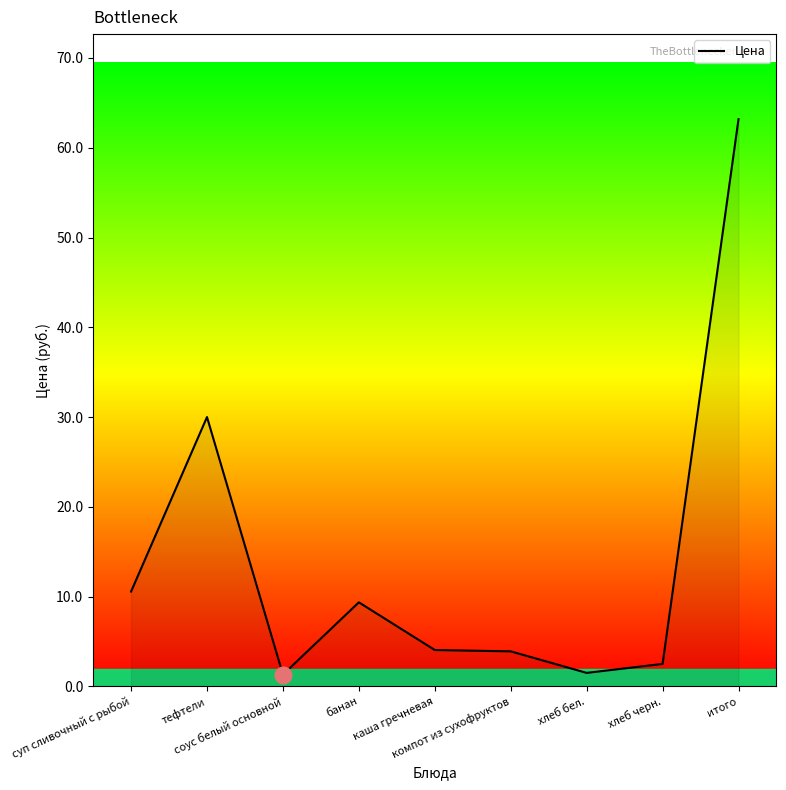

What is the greatest value displayed?

63.2